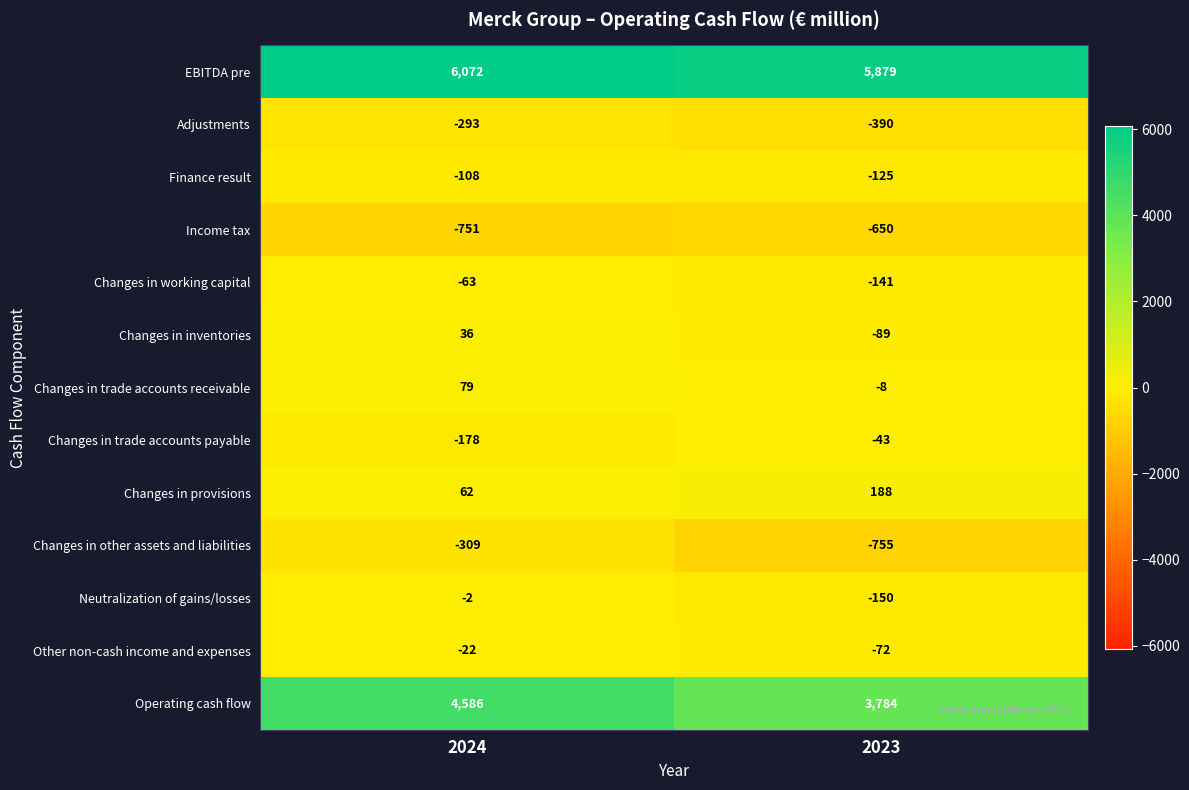

The Changes in other assets and liabilities series shows -515 at 2024. True or false?

False